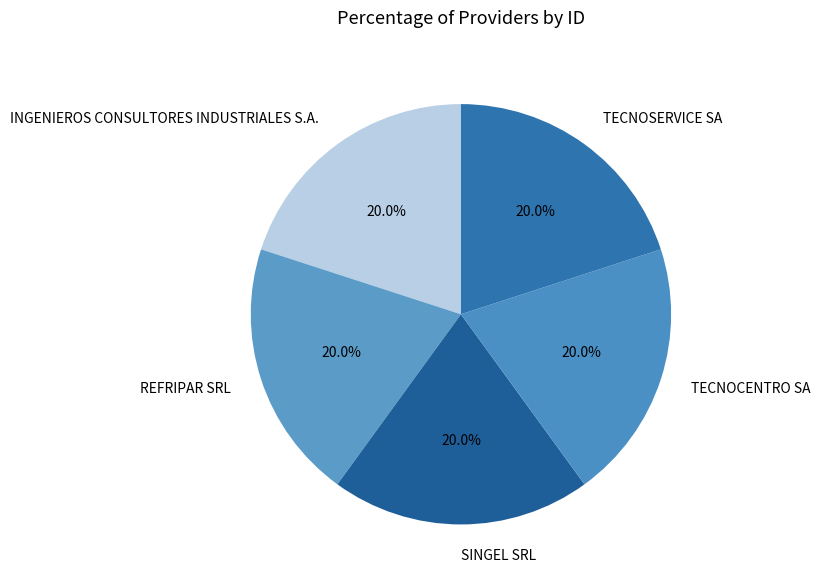

How many segments does this pie chart have?

5